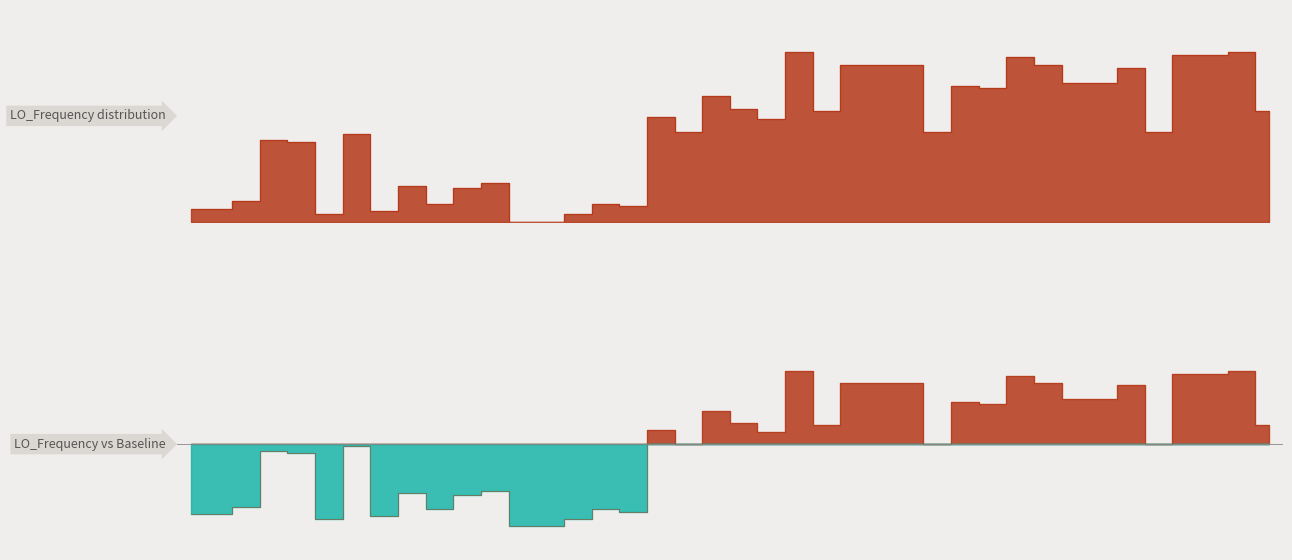

Where is the first local maximum?

10